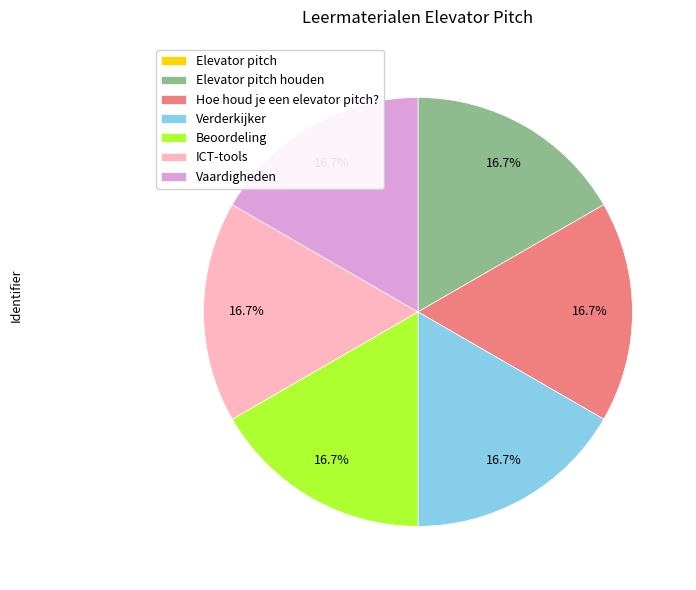

True or false: Verderkijker accounts for 17% of the total.

True